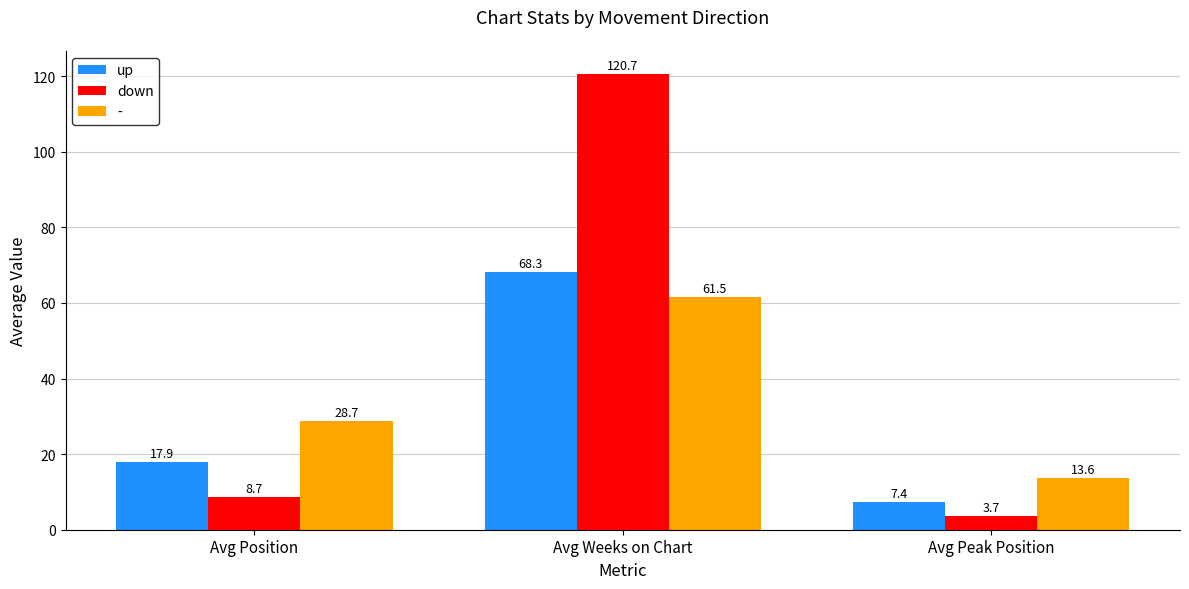

Is the value of down at Avg Position greater than the value of up at Avg Peak Position?

Yes